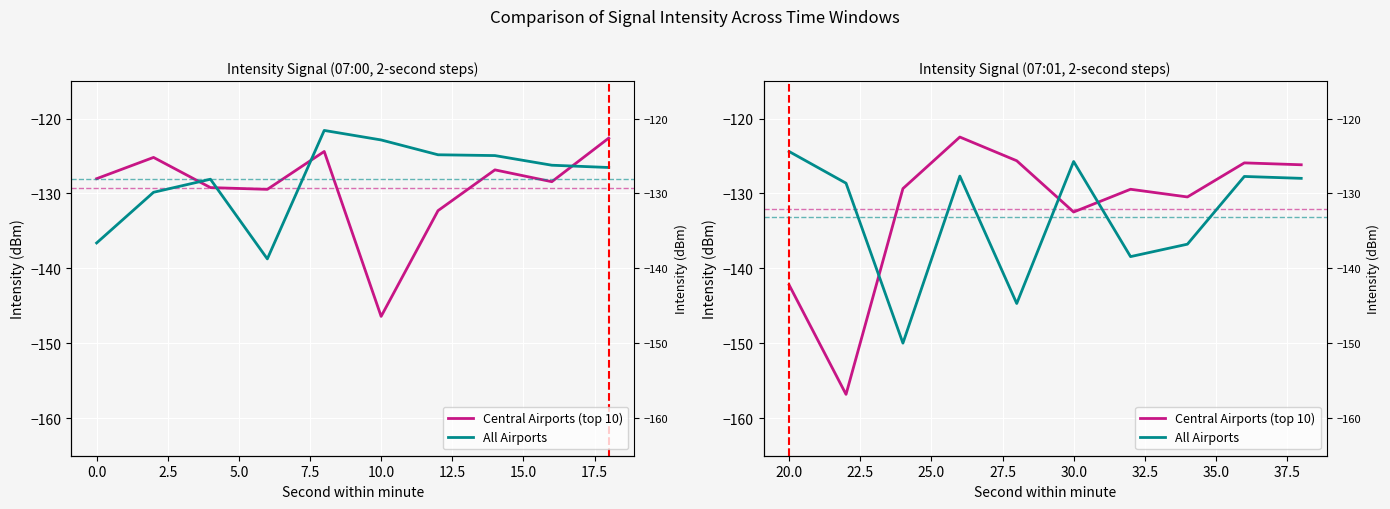

After their last crossing, which series has the higher values: Central Airports (top 10) or All Airports?

Central Airports (top 10)